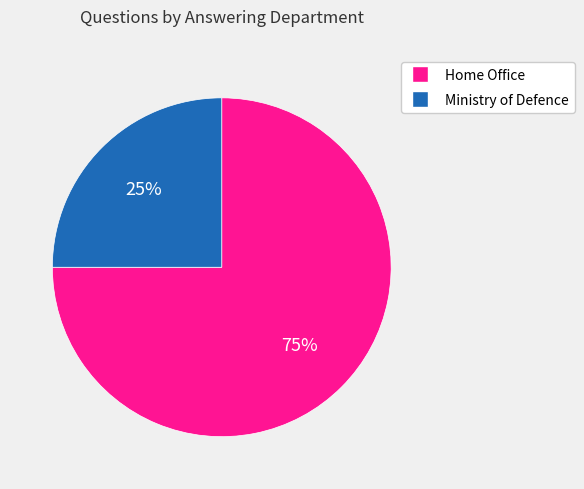

Count the number of slices in the pie.

2